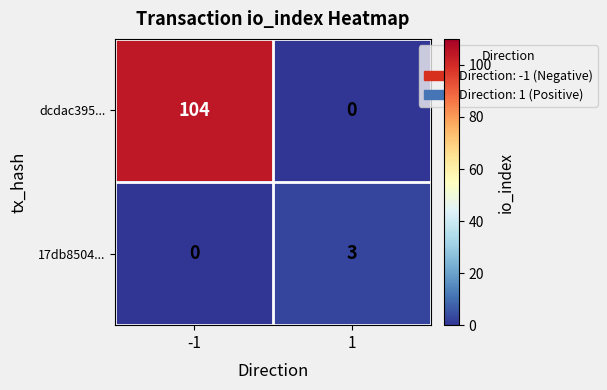

What is the difference between the highest and lowest values at 1?

3